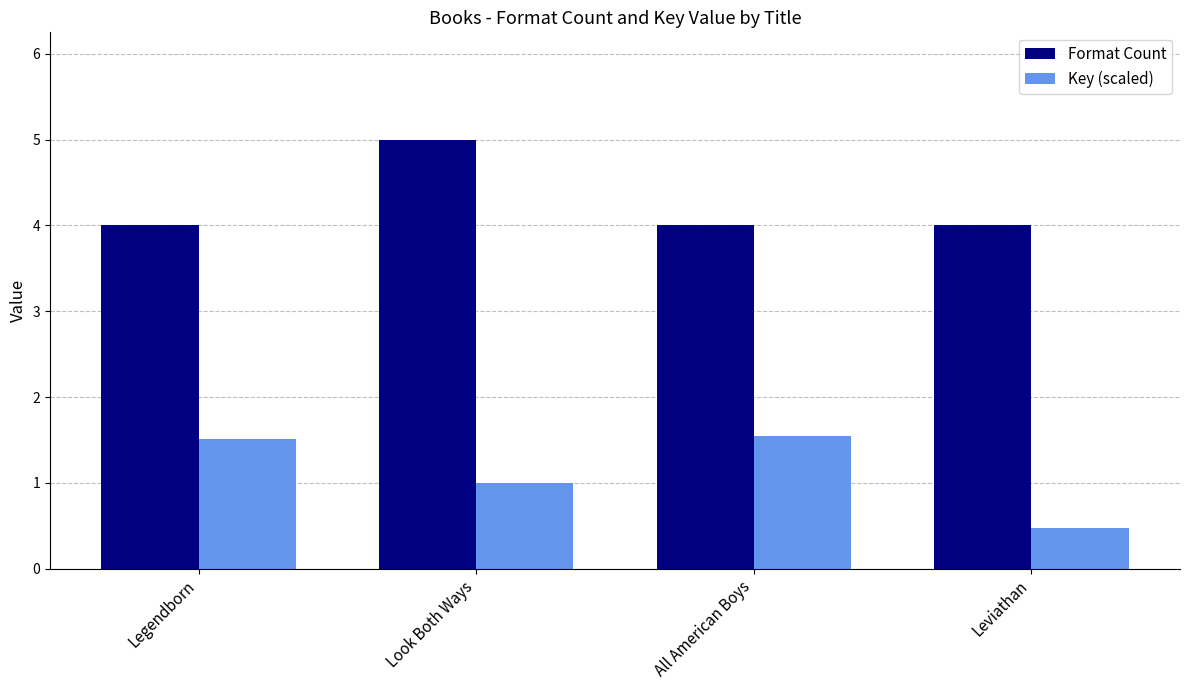

Which series has the largest total across all categories?

Format Count